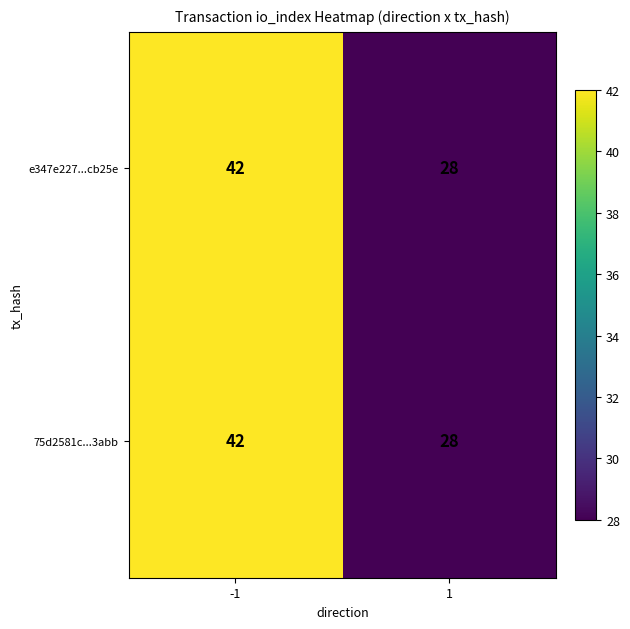

The value of e347e227...cb25e at 1 is 41. True or false?

False